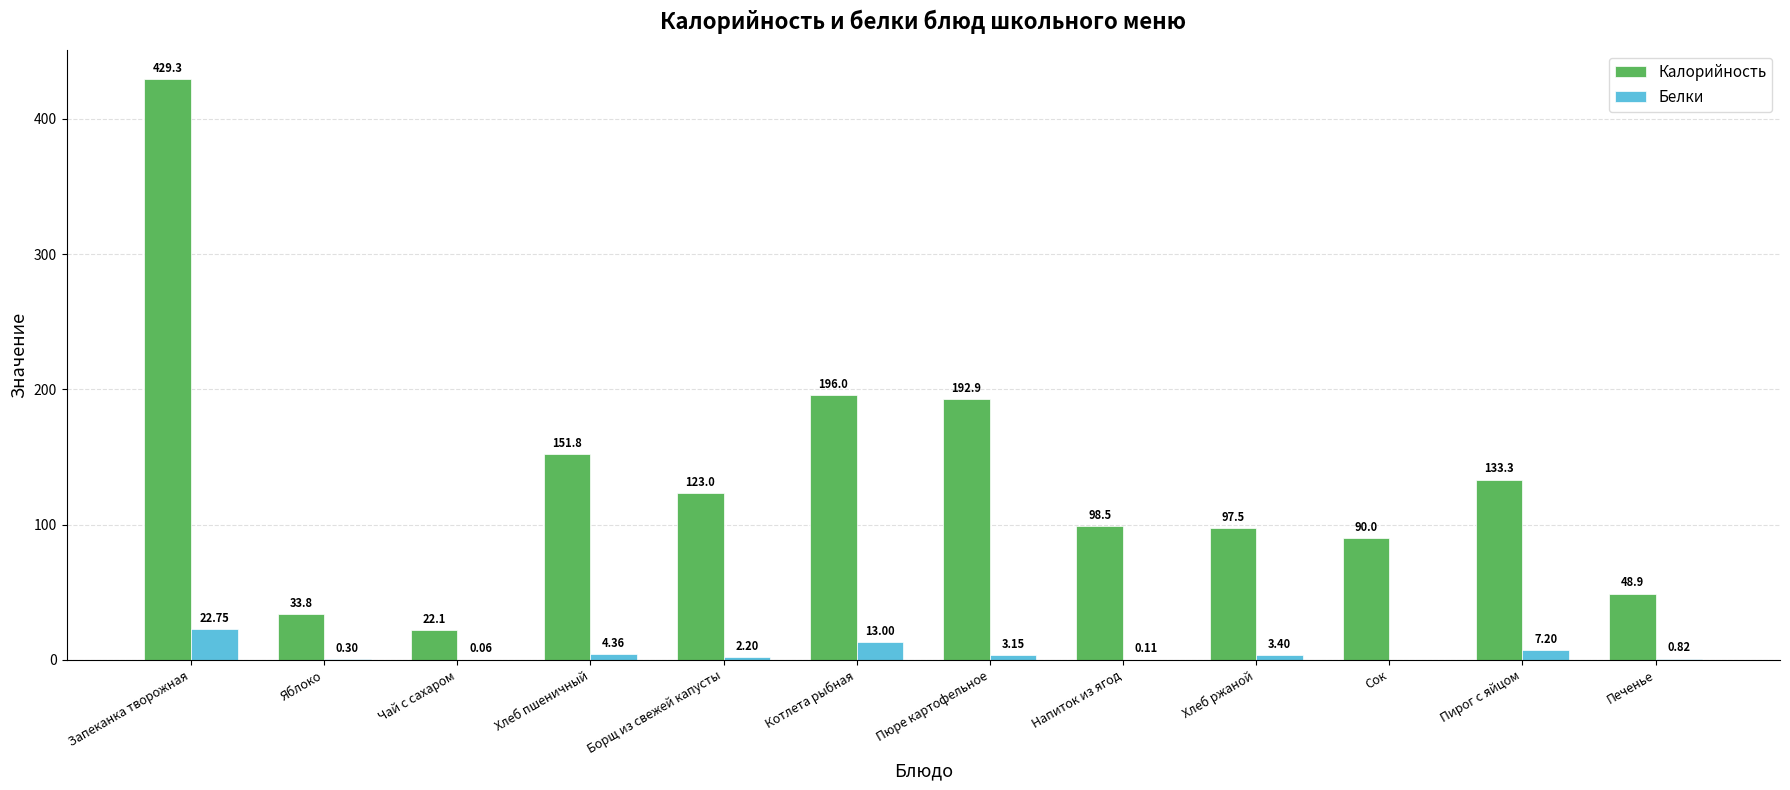

Is the value of Калорийность at Напиток из ягод greater than the value of Белки at Хлеб ржаной?

Yes